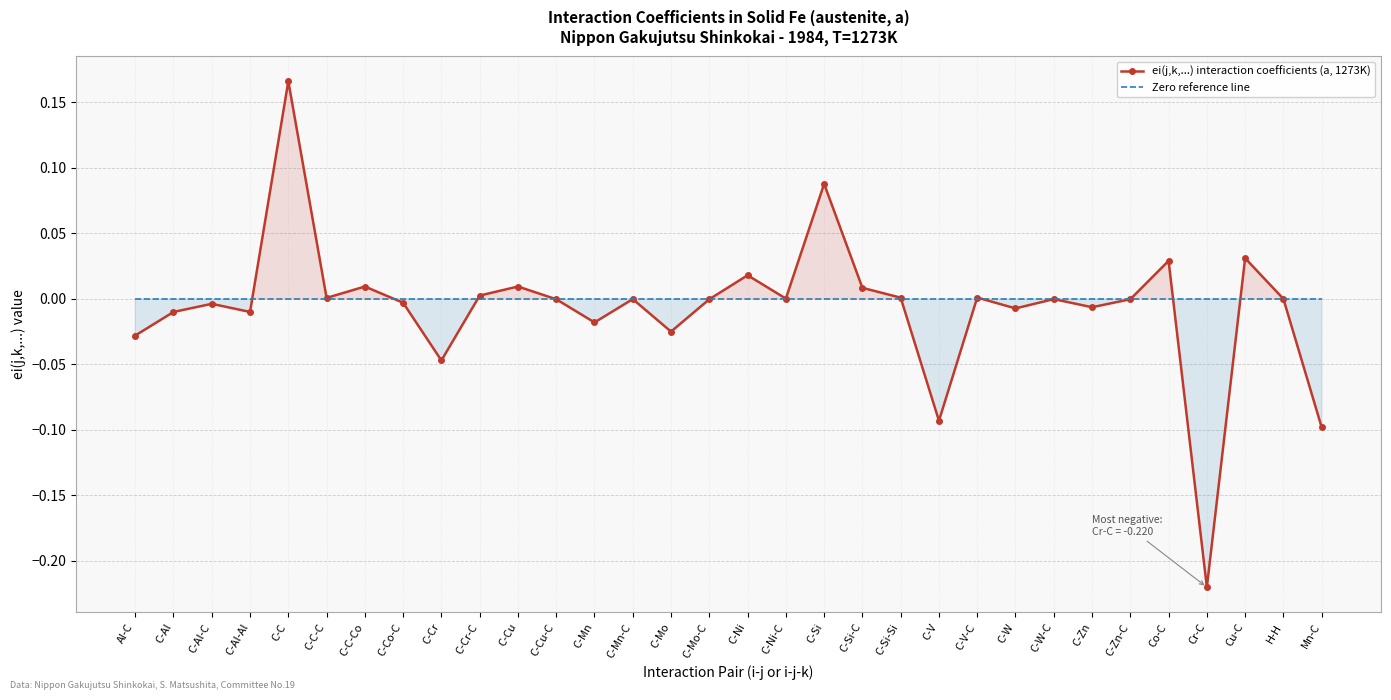

How many times do ei(j,k,...) interaction coefficients (a, 1273K) and Zero reference line cross each other?

11